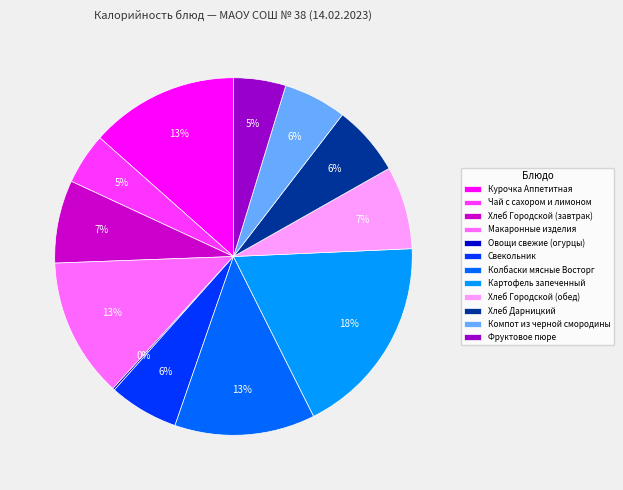

Is there any slice that represents more than half of the pie?

No